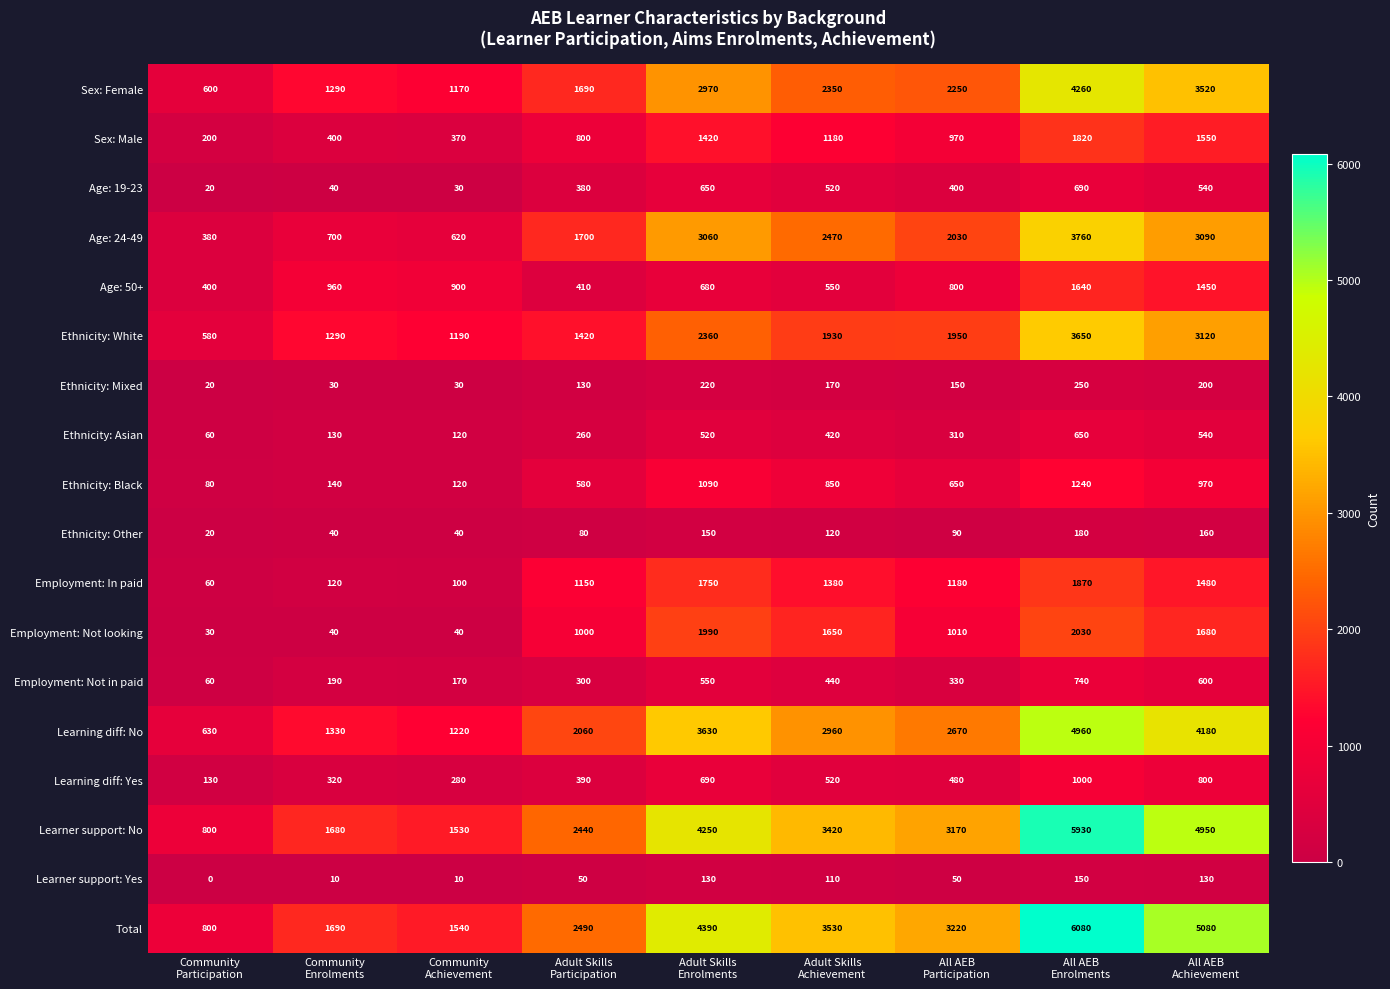

What is the greatest value displayed?

6080